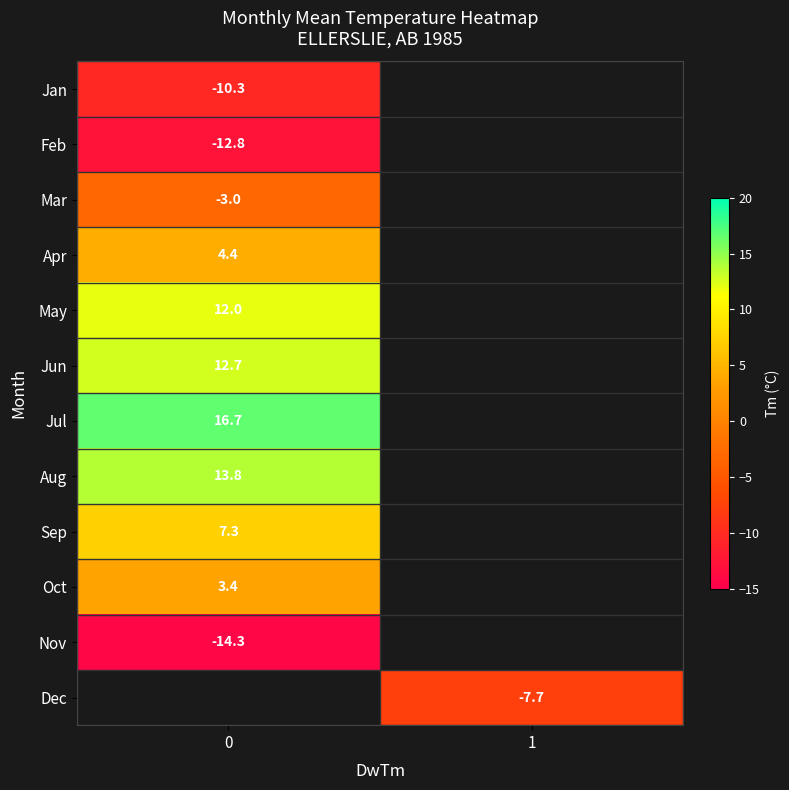

What is the greatest value displayed?

16.7